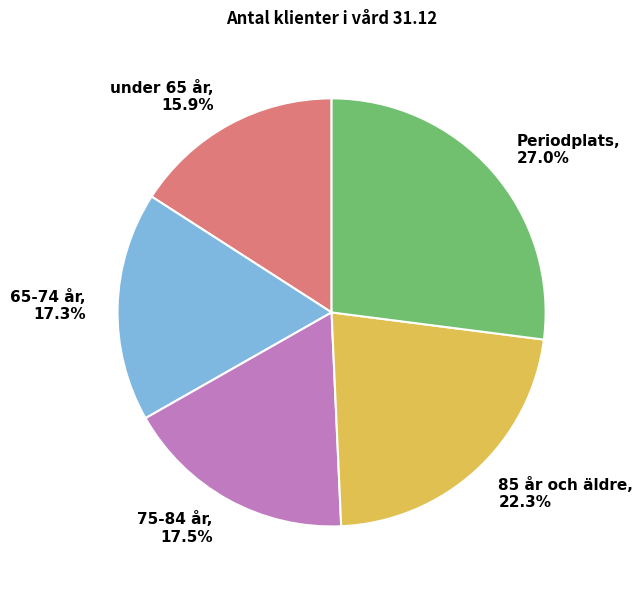

How much of the chart is everything except 65-74 år?

82.7%